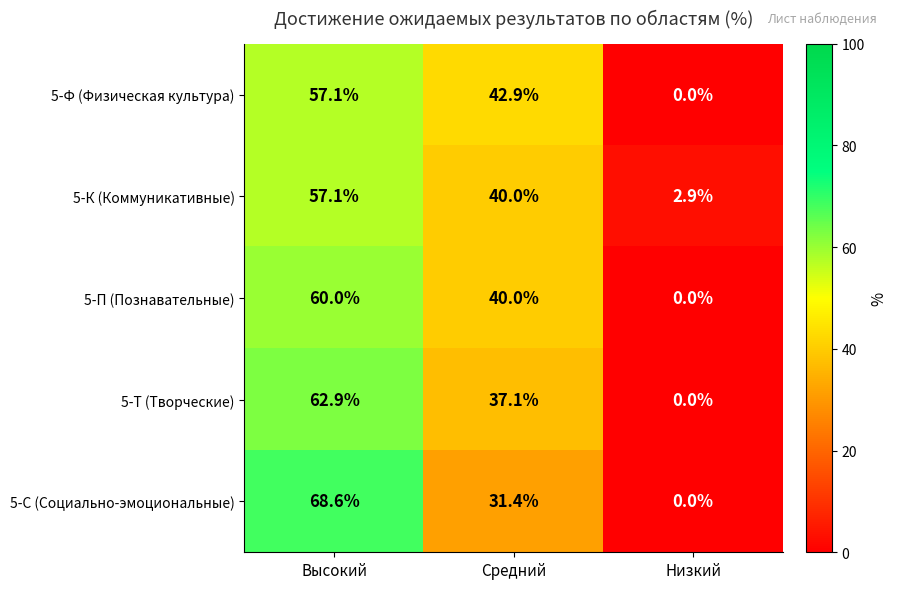

Which series has the widest spread of values?

5-С (Социально-эмоциональные)